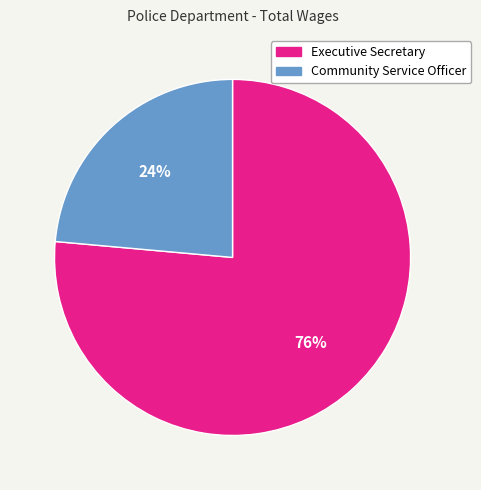

Which slice is the largest?

Executive Secretary